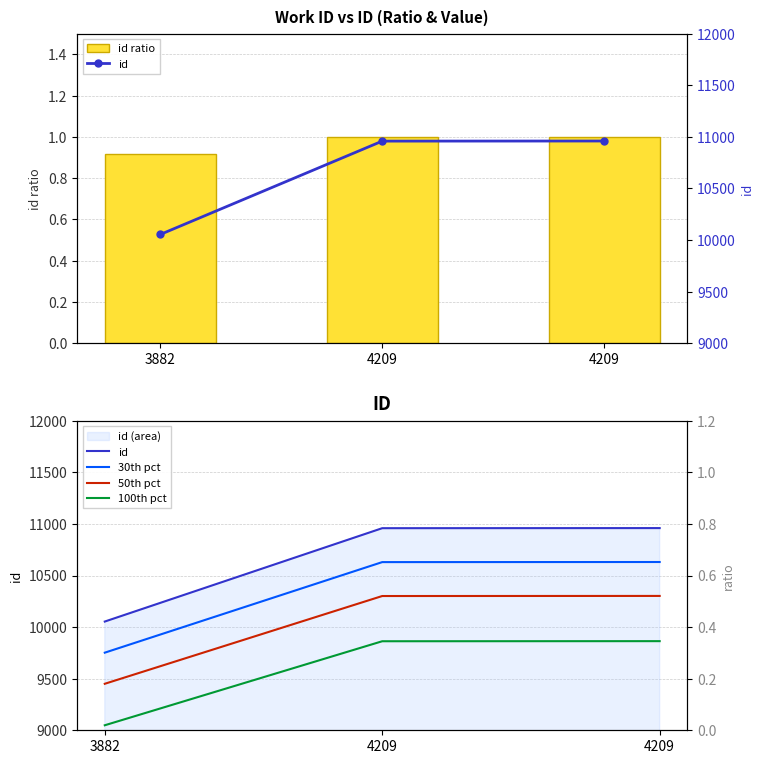

Is the value of 30th pct at 3882 greater than the value of 100th pct at 3882?

Yes